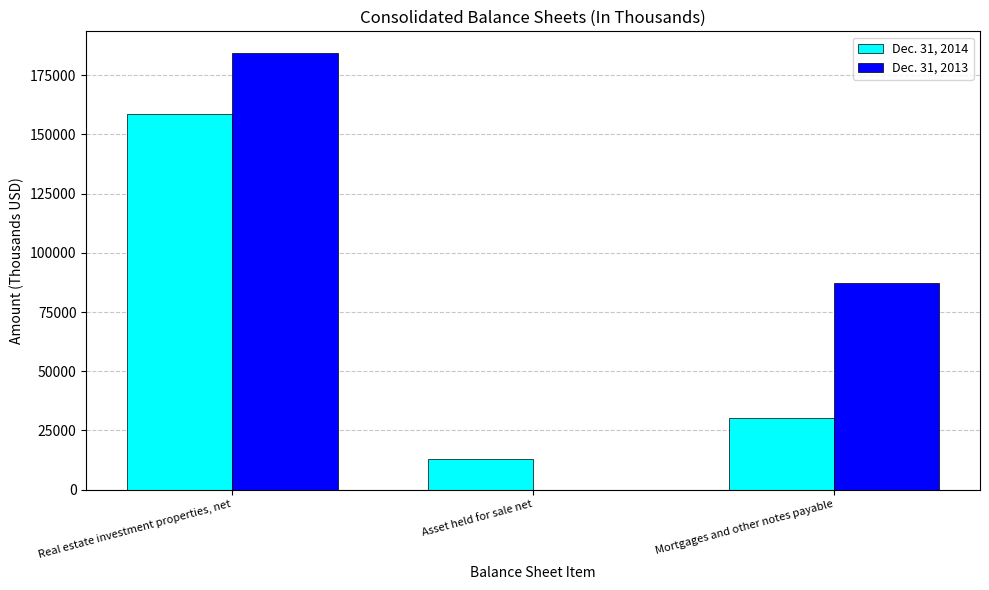

At which label does Dec. 31, 2014 reach its peak?

Real estate investment properties, net